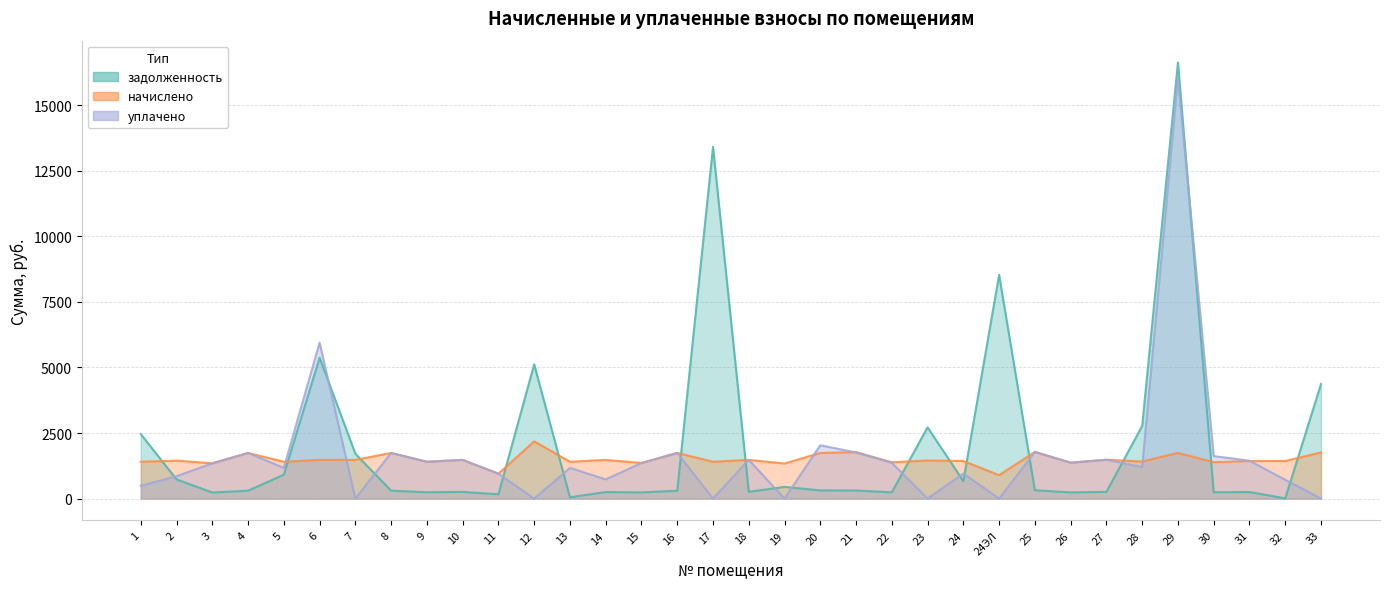

What is the difference between the maximum and minimum values in the начислено series?

1287.7